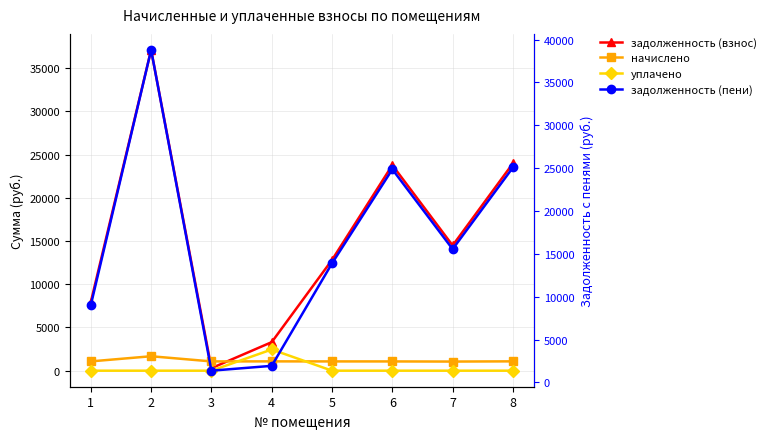

What is the sum of all задолженность (пени) values?

130458.9